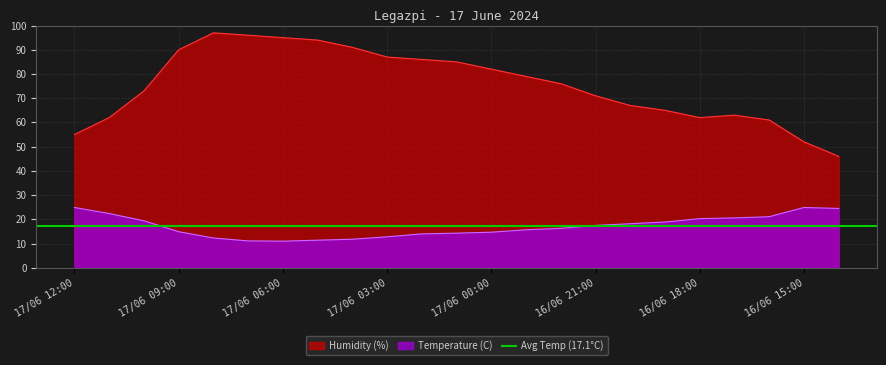

At which category is the sum across all series the highest?

17/06 08:00